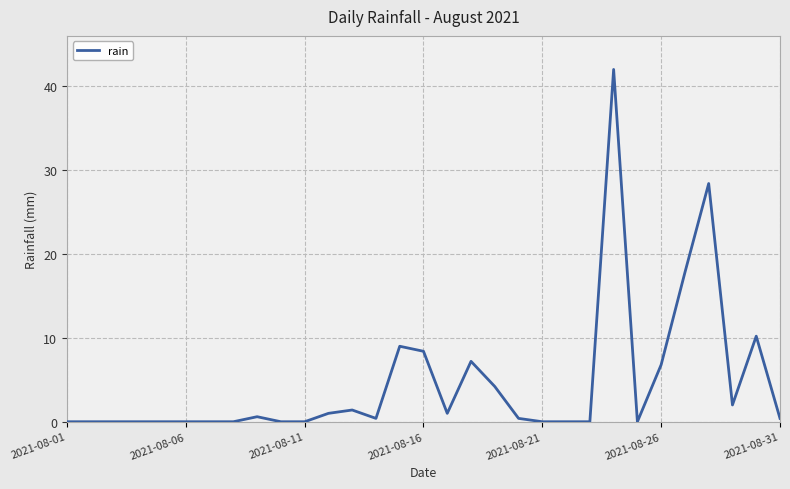

What is the maximum value shown in the chart?

42.0